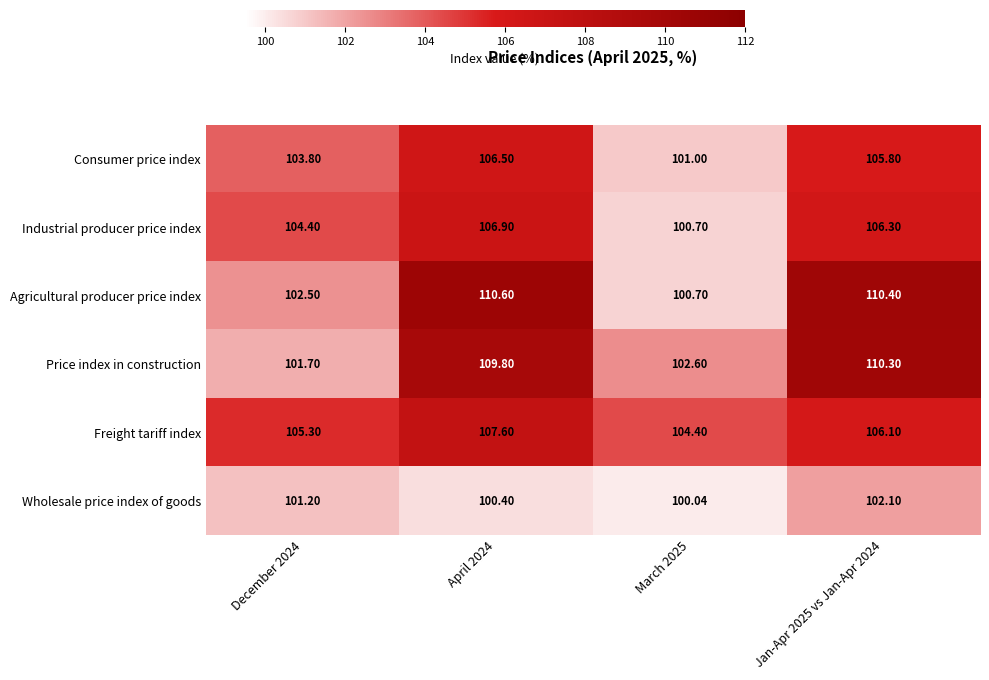

At how many categories does at least one series exceed 101?

4